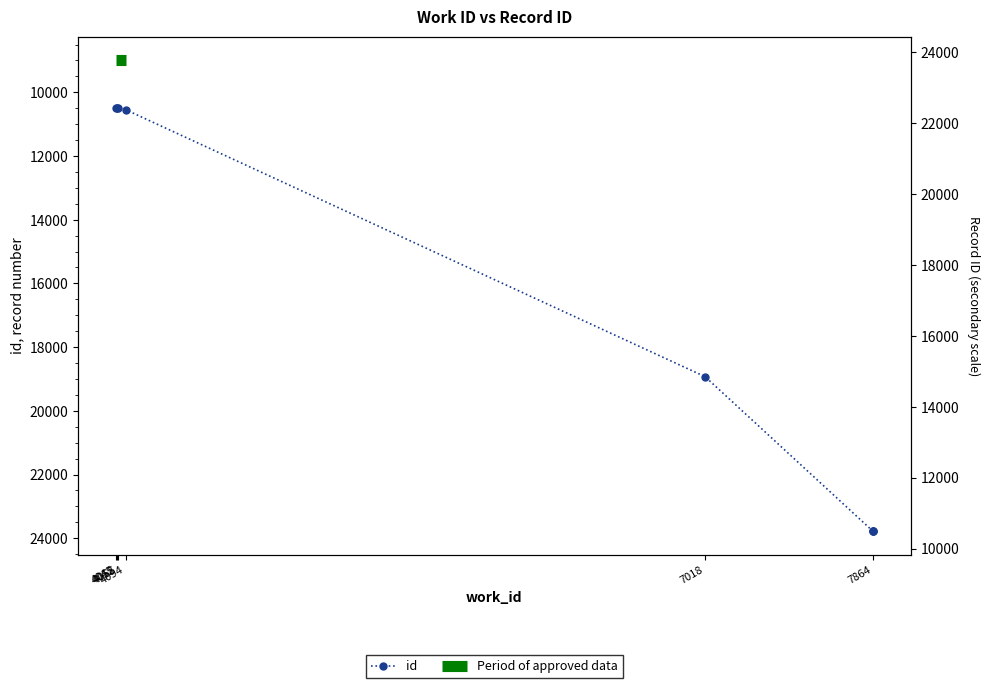

Rank the categories by value from highest to lowest.

7864, 7864, 7864, 7018, 4094, 4055, 4052, 4045